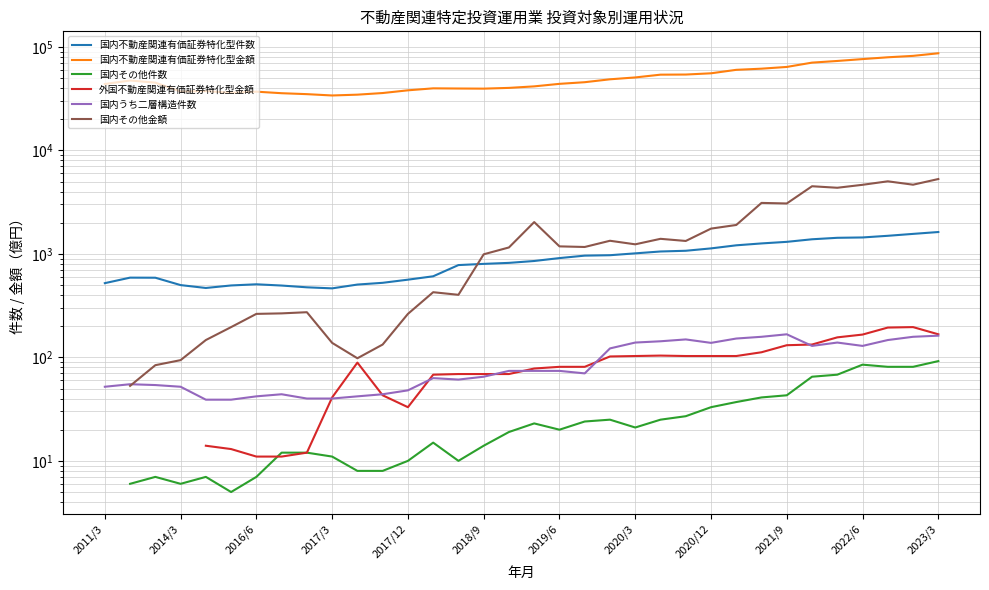

Is the value of 国内その他金額 at 2020/12 greater than the value of 国内その他件数 at 21?

Yes